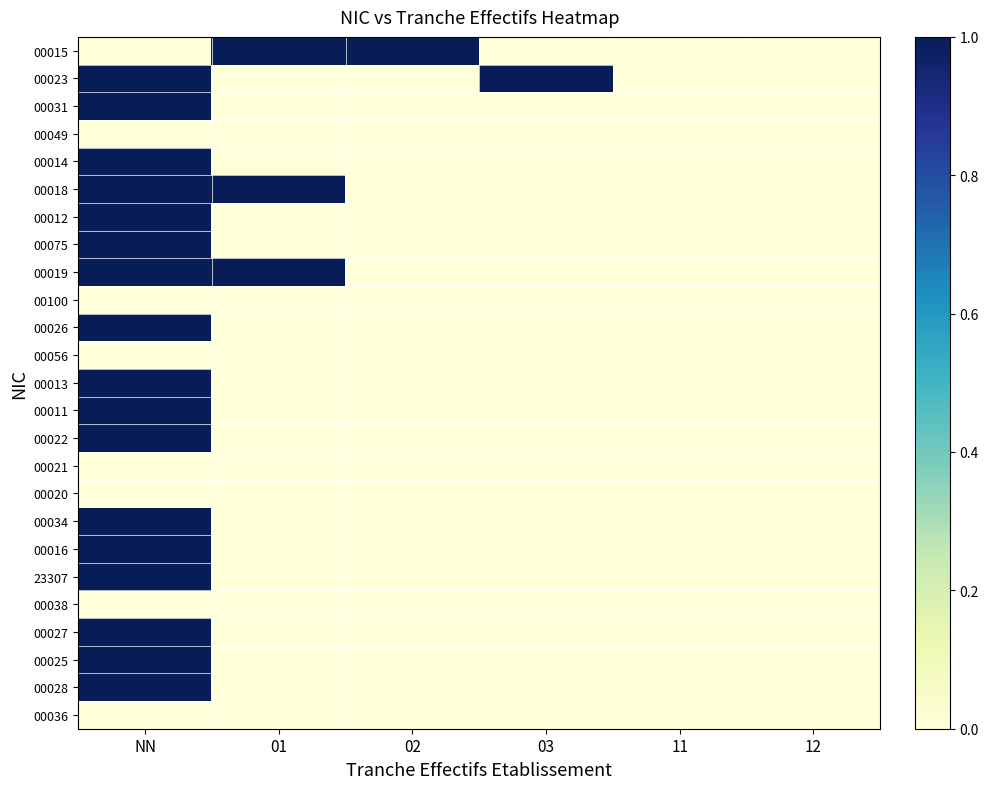

At 03, list the series in order from smallest to largest.

00015, 00031, 00049, 00014, 00018, 00012, 00075, 00019, 00100, 00026, 00056, 00013, 00011, 00022, 00021, 00020, 00034, 00016, 23307, 00038, 00027, 00025, 00028, 00036, 00023